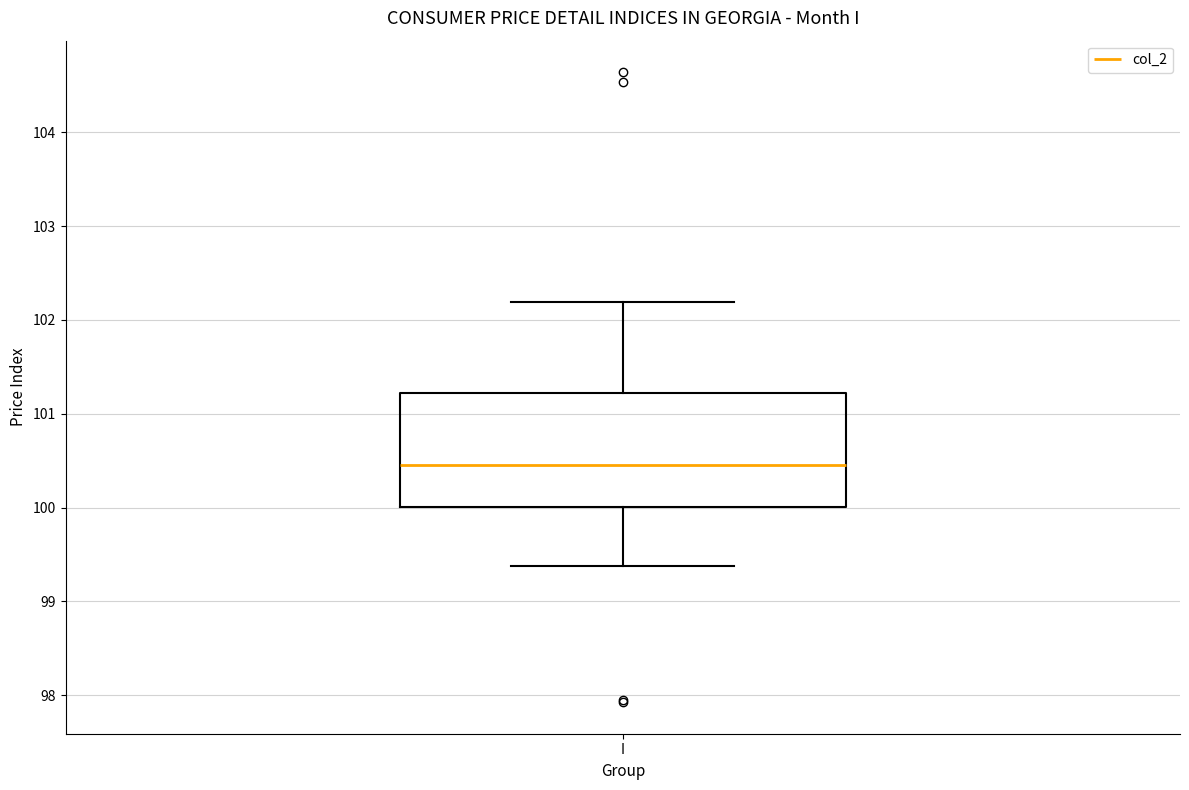

Transcribe this box plot: give where the median line is, the range the box spans, and where the two whiskers end, as read against the y-axis. The values are not printed on the chart, so give them approximately, as read against the axis.

median 100.5, box 100.0 to 101.2, whiskers 99.4 to 102.2